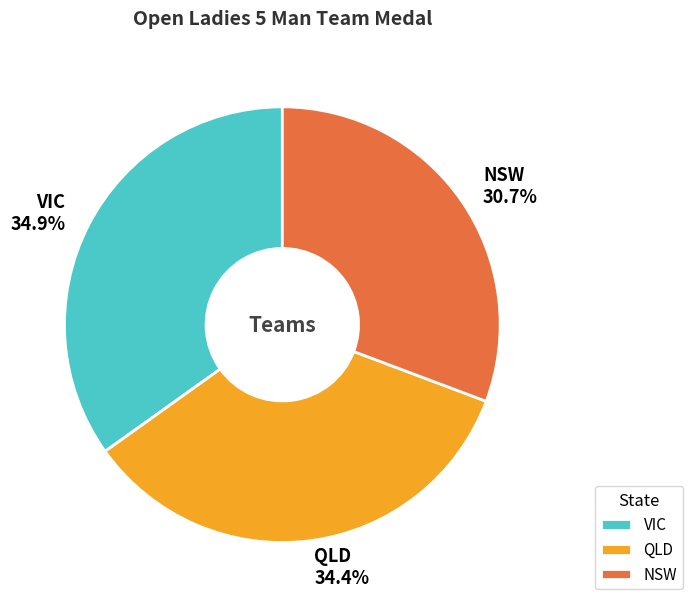

To the nearest percent, what is the average slice percentage?

33%